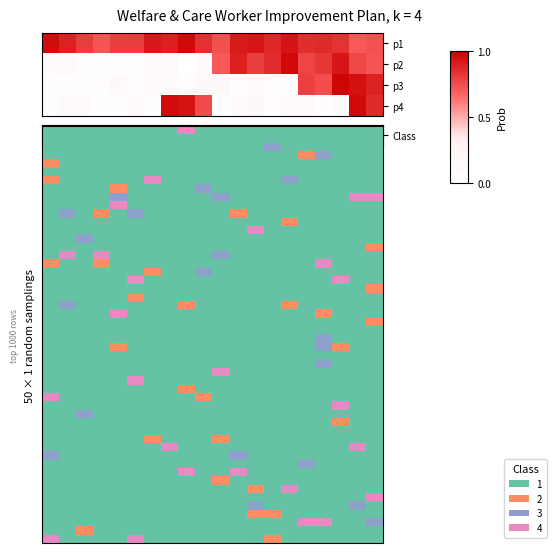

Read the Row4 value at 10.

0.8